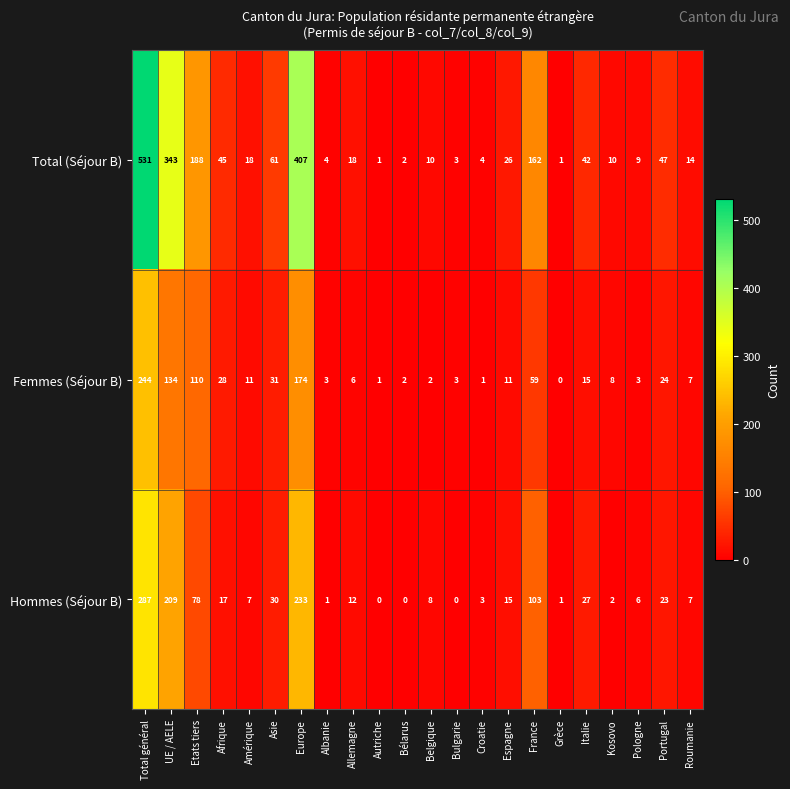

What is the average value of the Femmes (Séjour B) series?

40